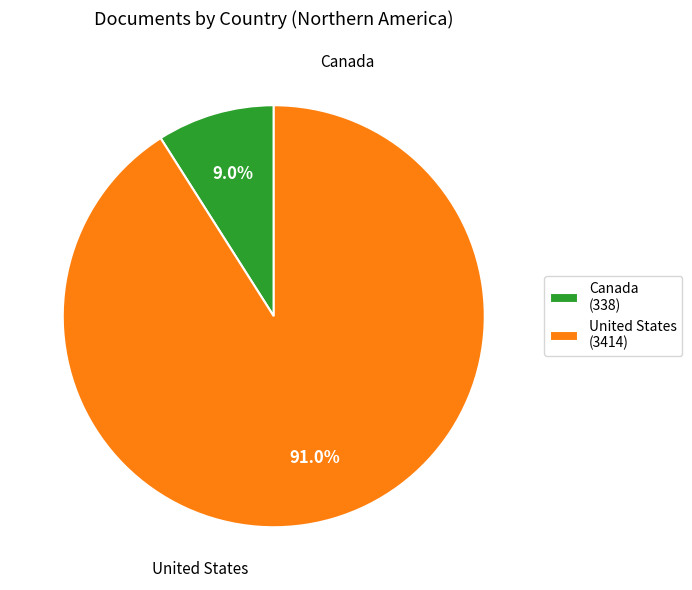

The Canada slice represents 9% of the pie. True or false?

True